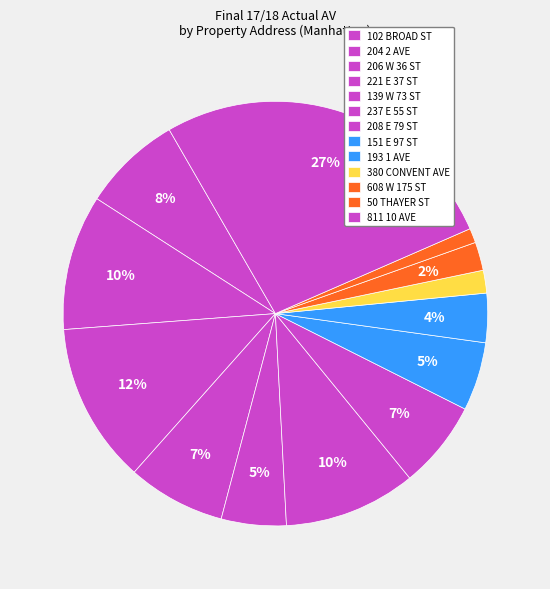

How many segments does this pie chart have?

13